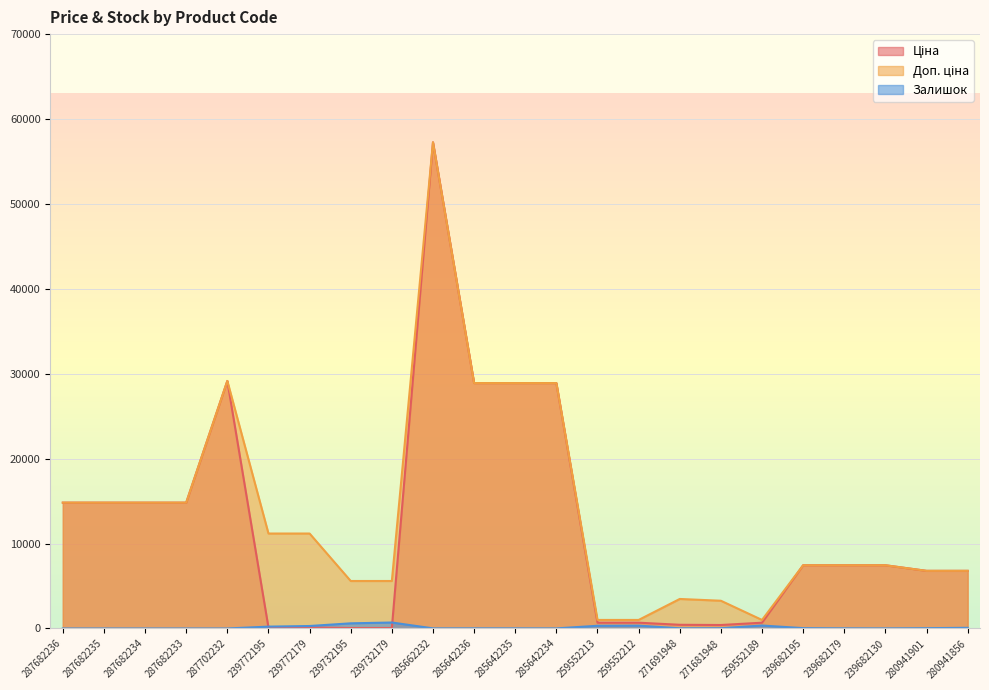

The Доп. ціна series shows 6787.1 at 280941901. True or false?

True